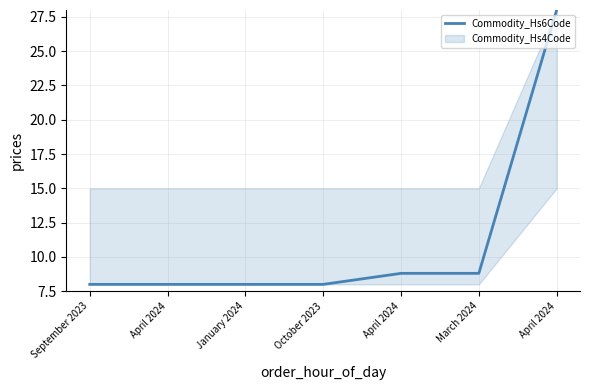

Which category has the lowest value across all series?

September 2023